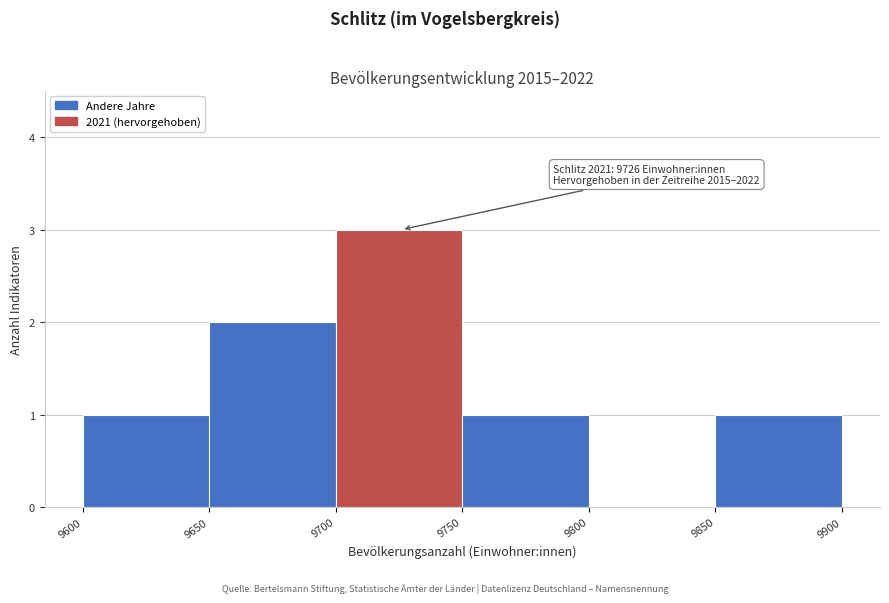

Which range on the x-axis has the tallest bar?

9700 to 9750